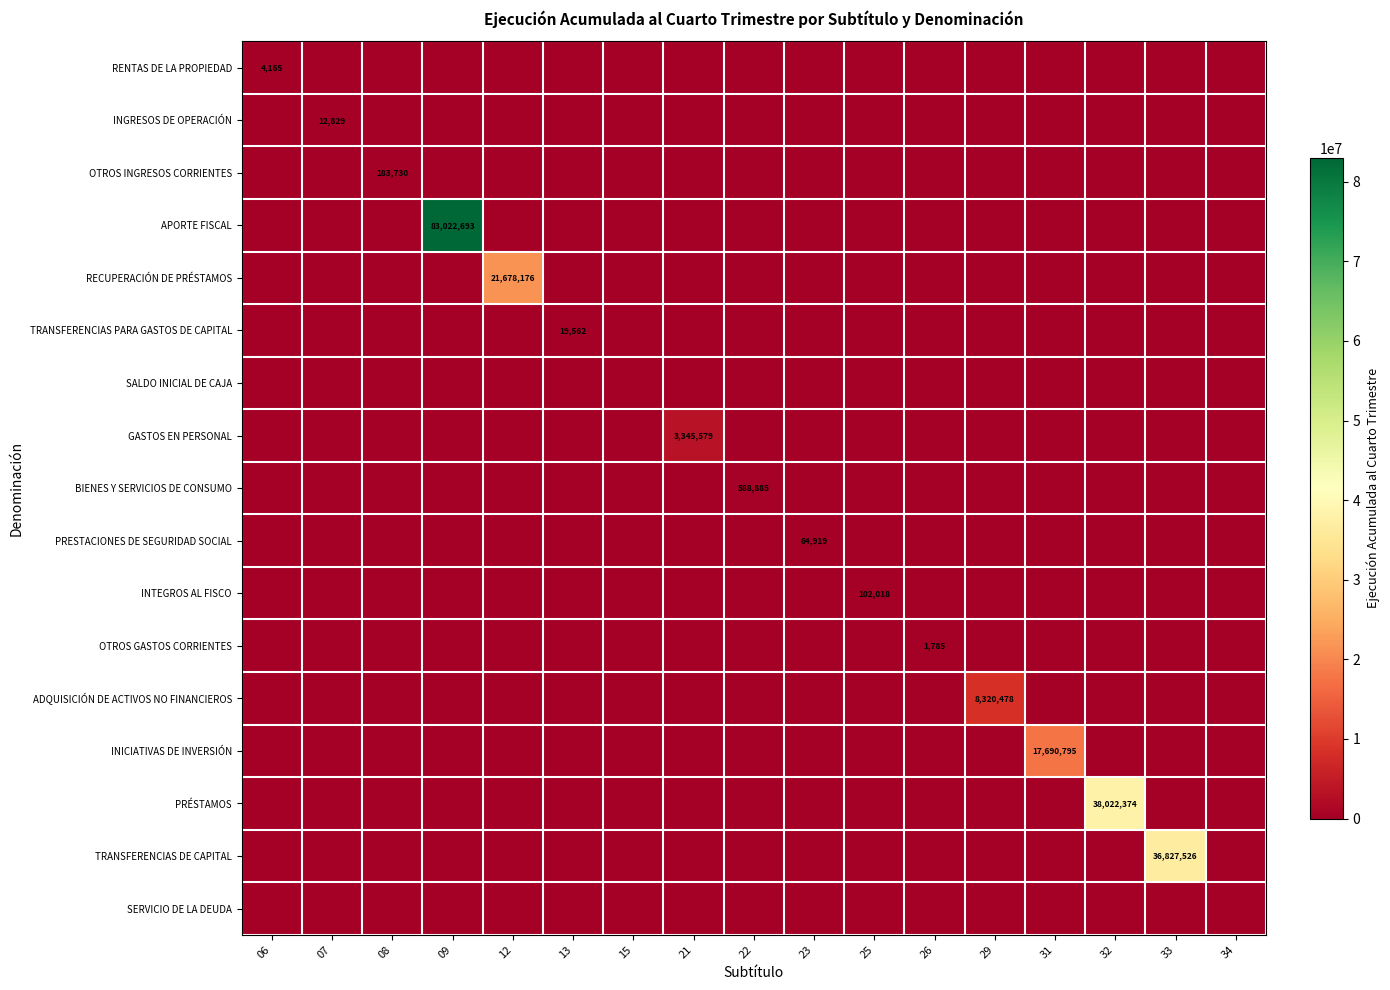

List the labels in order of INICIATIVAS DE INVERSIÓN value, largest first.

31, 06, 07, 08, 09, 12, 13, 15, 21, 22, 23, 25, 26, 29, 32, 33, 34